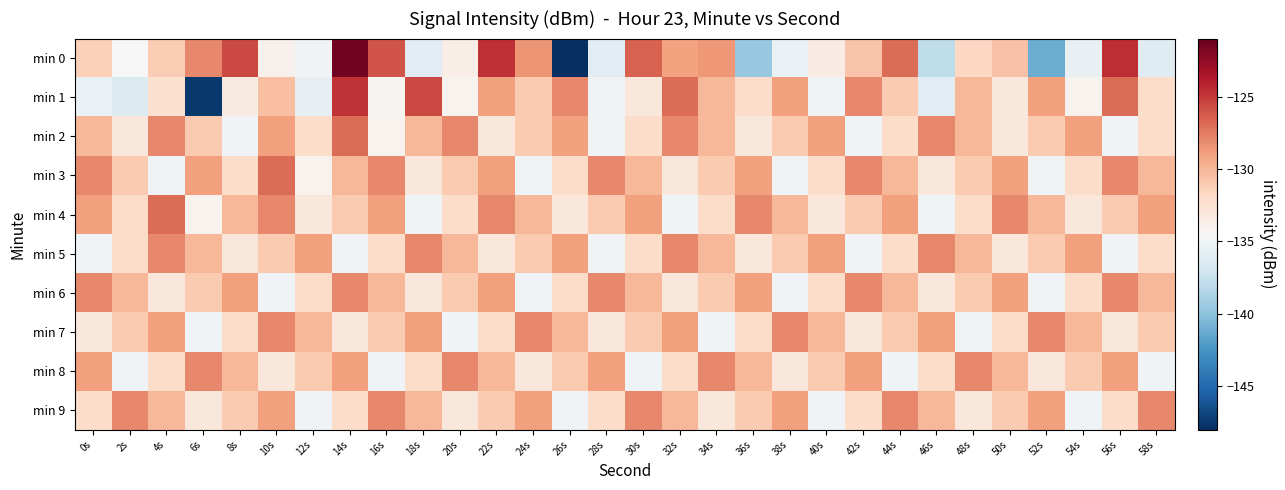

Reading left to right, list all the values displayed in this chart.

min 0: 0s=-131.3	2s=-134.5	4s=-131.1	6s=-128.0	8s=-125.5	10s=-133.9	12s=-135.0	14s=-121.5	16s=-126.1	18s=-136.0	20s=-133.6	22s=-124.7	24s=-128.6	26s=-148.3	28s=-136.0	30s=-126.6	32s=-129.1	34s=-128.6	36s=-139.6	38s=-135.4	40s=-133.4	42s=-130.6	44s=-127.0	46s=-138.0	48s=-131.7	50s=-130.5	52s=-141.2	54s=-135.5	56s=-124.5	58s=-136.1
min 1: 0s=-135.4	2s=-136.4	4s=-132.3	6s=-147.5	8s=-133.3	10s=-130.5	12s=-135.6	14s=-124.8	16s=-134.1	18s=-125.6	20s=-134.0	22s=-129.0	24s=-131.0	26s=-128.0	28s=-135.0	30s=-133.0	32s=-127.0	34s=-130.0	36s=-132.0	38s=-129.0	40s=-135.0	42s=-128.0	44s=-131.0	46s=-136.0	48s=-130.0	50s=-133.0	52s=-129.0	54s=-134.0	56s=-127.0	58s=-132.0
min 2: 0s=-130.0	2s=-133.0	4s=-128.0	6s=-131.0	8s=-135.0	10s=-129.0	12s=-132.0	14s=-127.0	16s=-134.0	18s=-130.0	20s=-128.0	22s=-133.0	24s=-131.0	26s=-129.0	28s=-135.0	30s=-132.0	32s=-128.0	34s=-130.0	36s=-133.0	38s=-131.0	40s=-129.0	42s=-135.0	44s=-132.0	46s=-128.0	48s=-130.0	50s=-133.0	52s=-131.0	54s=-129.0	56s=-135.0	58s=-132.0
min 3: 0s=-128.0	2s=-131.0	4s=-135.0	6s=-129.0	8s=-132.0	10s=-127.0	12s=-134.0	14s=-130.0	16s=-128.0	18s=-133.0	20s=-131.0	22s=-129.0	24s=-135.0	26s=-132.0	28s=-128.0	30s=-130.0	32s=-133.0	34s=-131.0	36s=-129.0	38s=-135.0	40s=-132.0	42s=-128.0	44s=-130.0	46s=-133.0	48s=-131.0	50s=-129.0	52s=-135.0	54s=-132.0	56s=-128.0	58s=-130.0
min 4: 0s=-129.0	2s=-132.0	4s=-127.0	6s=-134.0	8s=-130.0	10s=-128.0	12s=-133.0	14s=-131.0	16s=-129.0	18s=-135.0	20s=-132.0	22s=-128.0	24s=-130.0	26s=-133.0	28s=-131.0	30s=-129.0	32s=-135.0	34s=-132.0	36s=-128.0	38s=-130.0	40s=-133.0	42s=-131.0	44s=-129.0	46s=-135.0	48s=-132.0	50s=-128.0	52s=-130.0	54s=-133.0	56s=-131.0	58s=-129.0
min 5: 0s=-135.0	2s=-132.0	4s=-128.0	6s=-130.0	8s=-133.0	10s=-131.0	12s=-129.0	14s=-135.0	16s=-132.0	18s=-128.0	20s=-130.0	22s=-133.0	24s=-131.0	26s=-129.0	28s=-135.0	30s=-132.0	32s=-128.0	34s=-130.0	36s=-133.0	38s=-131.0	40s=-129.0	42s=-135.0	44s=-132.0	46s=-128.0	48s=-130.0	50s=-133.0	52s=-131.0	54s=-129.0	56s=-135.0	58s=-132.0
min 6: 0s=-128.0	2s=-130.0	4s=-133.0	6s=-131.0	8s=-129.0	10s=-135.0	12s=-132.0	14s=-128.0	16s=-130.0	18s=-133.0	20s=-131.0	22s=-129.0	24s=-135.0	26s=-132.0	28s=-128.0	30s=-130.0	32s=-133.0	34s=-131.0	36s=-129.0	38s=-135.0	40s=-132.0	42s=-128.0	44s=-130.0	46s=-133.0	48s=-131.0	50s=-129.0	52s=-135.0	54s=-132.0	56s=-128.0	58s=-130.0
min 7: 0s=-133.0	2s=-131.0	4s=-129.0	6s=-135.0	8s=-132.0	10s=-128.0	12s=-130.0	14s=-133.0	16s=-131.0	18s=-129.0	20s=-135.0	22s=-132.0	24s=-128.0	26s=-130.0	28s=-133.0	30s=-131.0	32s=-129.0	34s=-135.0	36s=-132.0	38s=-128.0	40s=-130.0	42s=-133.0	44s=-131.0	46s=-129.0	48s=-135.0	50s=-132.0	52s=-128.0	54s=-130.0	56s=-133.0	58s=-131.0
min 8: 0s=-129.0	2s=-135.0	4s=-132.0	6s=-128.0	8s=-130.0	10s=-133.0	12s=-131.0	14s=-129.0	16s=-135.0	18s=-132.0	20s=-128.0	22s=-130.0	24s=-133.0	26s=-131.0	28s=-129.0	30s=-135.0	32s=-132.0	34s=-128.0	36s=-130.0	38s=-133.0	40s=-131.0	42s=-129.0	44s=-135.0	46s=-132.0	48s=-128.0	50s=-130.0	52s=-133.0	54s=-131.0	56s=-129.0	58s=-135.0
min 9: 0s=-132.0	2s=-128.0	4s=-130.0	6s=-133.0	8s=-131.0	10s=-129.0	12s=-135.0	14s=-132.0	16s=-128.0	18s=-130.0	20s=-133.0	22s=-131.0	24s=-129.0	26s=-135.0	28s=-132.0	30s=-128.0	32s=-130.0	34s=-133.0	36s=-131.0	38s=-129.0	40s=-135.0	42s=-132.0	44s=-128.0	46s=-130.0	48s=-133.0	50s=-131.0	52s=-129.0	54s=-135.0	56s=-132.0	58s=-128.0